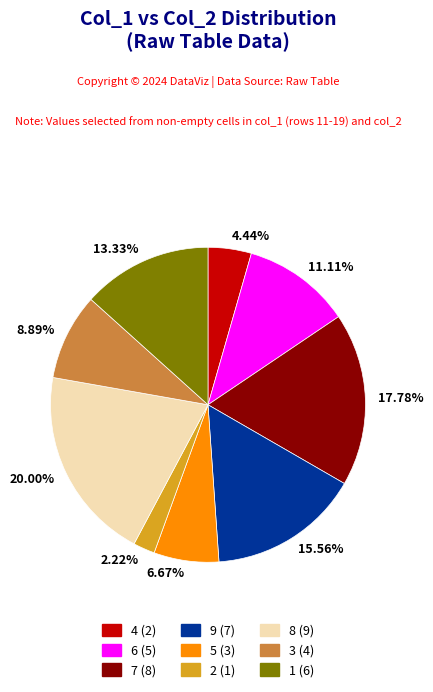

How many slices are in this pie chart?

9